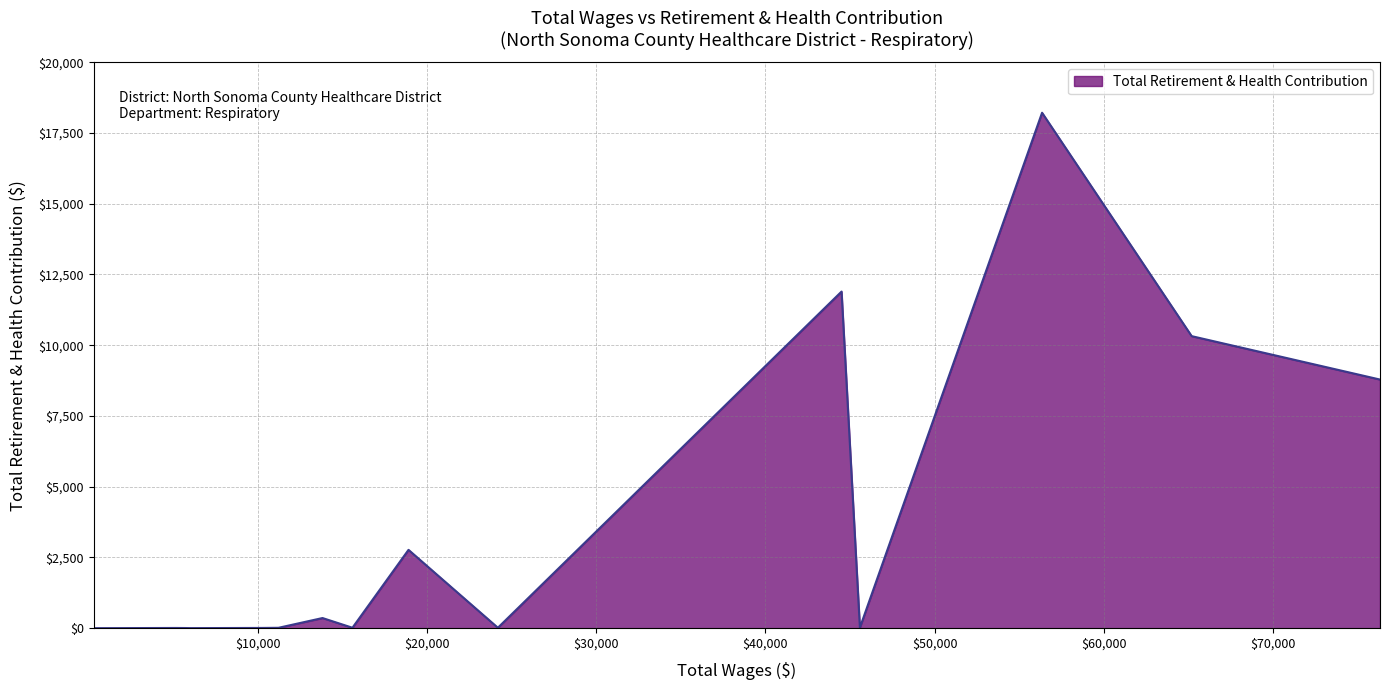

What is the maximum value shown in the chart?

18217